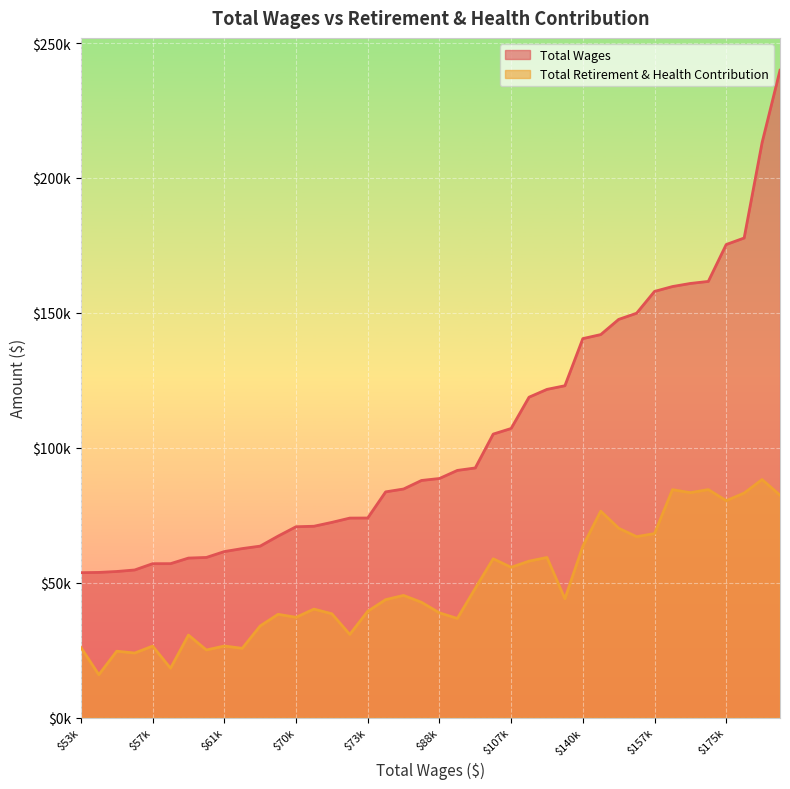

What are all the series names shown in the legend?

Total Wages, Total Retirement & Health Contribution